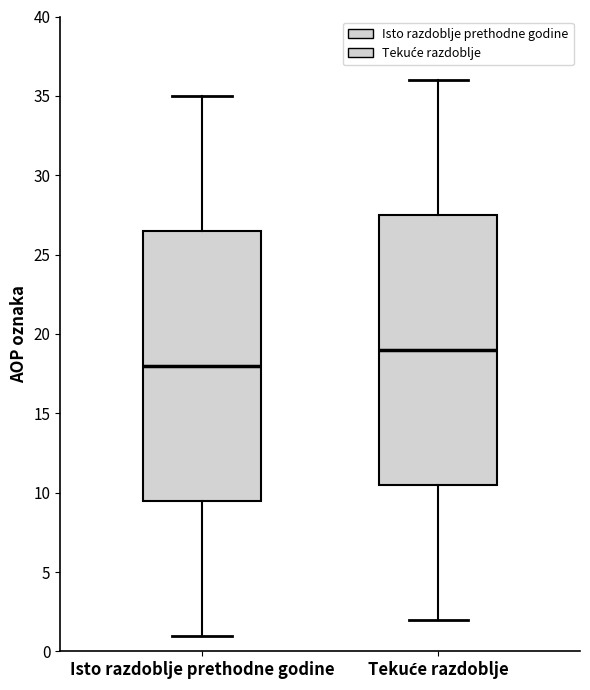

Reading left to right, read every box against the y-axis: the position of its median line, the range the box covers, and the ends of its whiskers. The values are not printed on the chart, so give them approximately, as read against the axis.

Isto razdoblje prethodne godine: median 18.0, box 9.5 to 26.5, whiskers 1.0 to 35.0
Tekuće razdoblje: median 19.0, box 10.5 to 27.5, whiskers 2.0 to 36.0